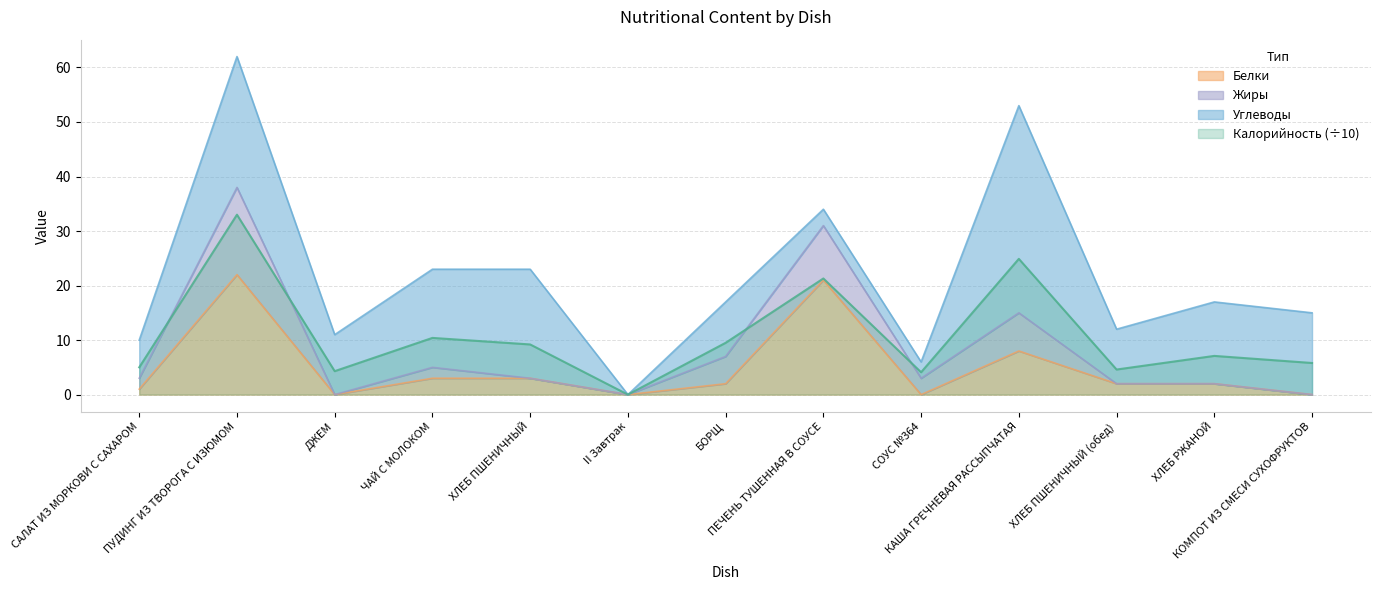

What is the difference between the maximum and second lowest values in the Белки series?

22.0